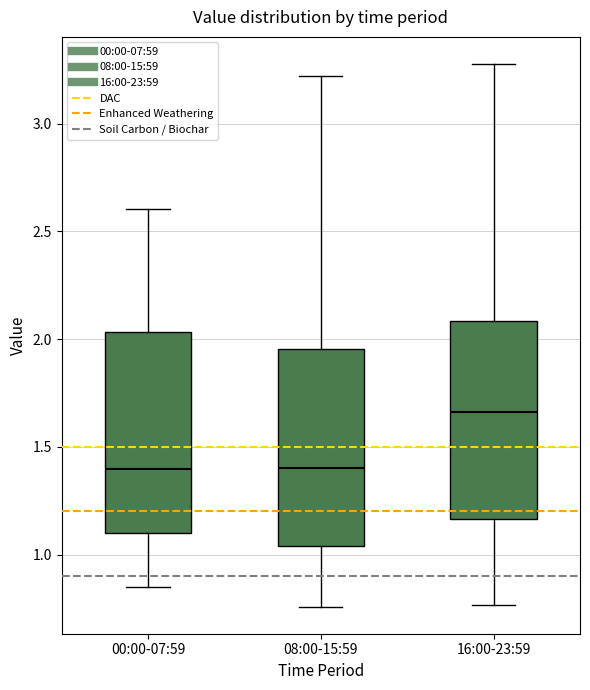

Reading left to right, read every box against the y-axis: the position of its median line, the range the box covers, and the ends of its whiskers. The values are not printed on the chart, so give them approximately, as read against the axis.

00:00-07:59: median 1.40, box 1.10 to 2.05, whiskers 0.85 to 2.60
08:00-15:59: median 1.40, box 1.05 to 1.95, whiskers 0.75 to 3.20
16:00-23:59: median 1.65, box 1.15 to 2.10, whiskers 0.75 to 3.30